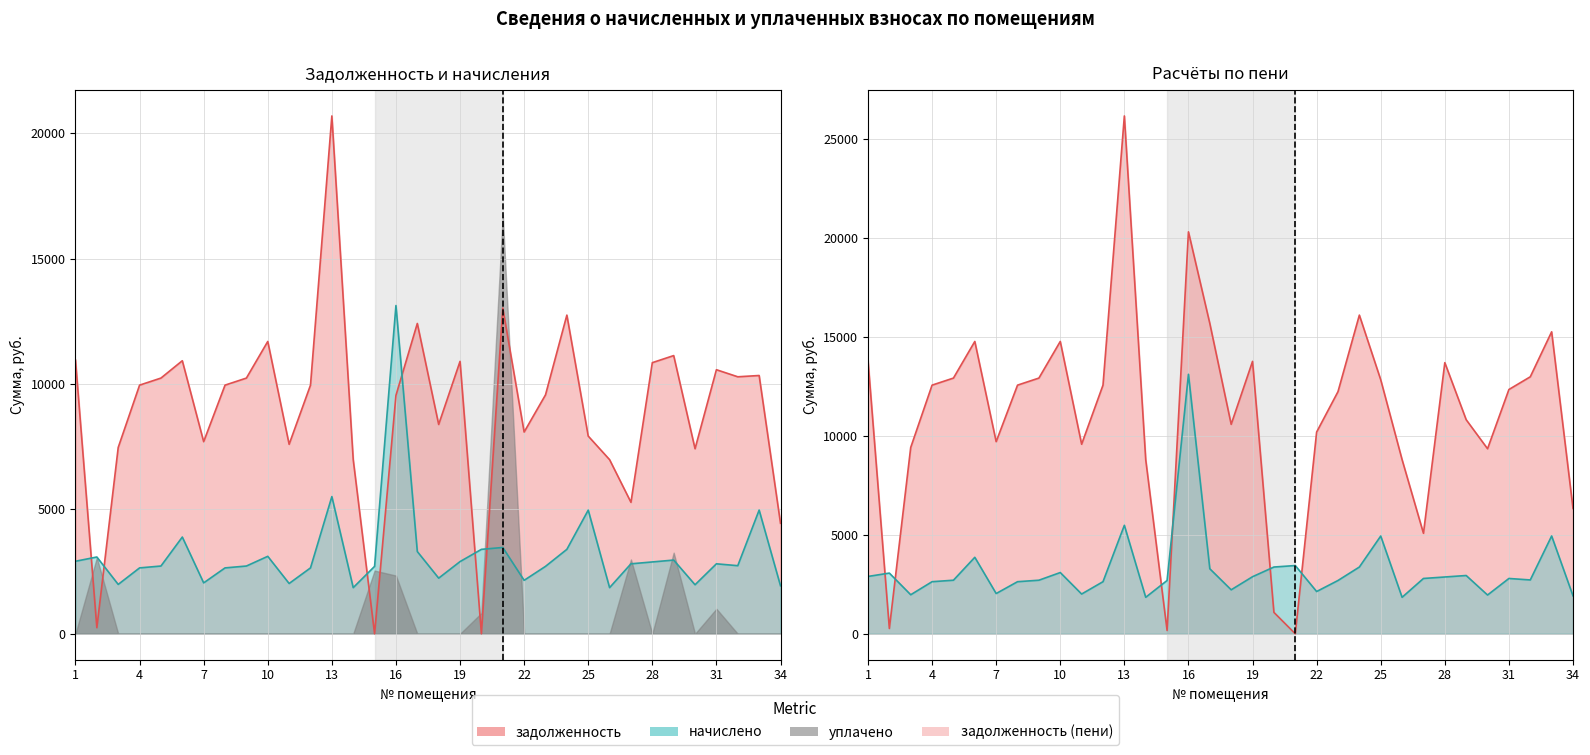

Which series has the largest range (max minus min)?

задолженность_пени